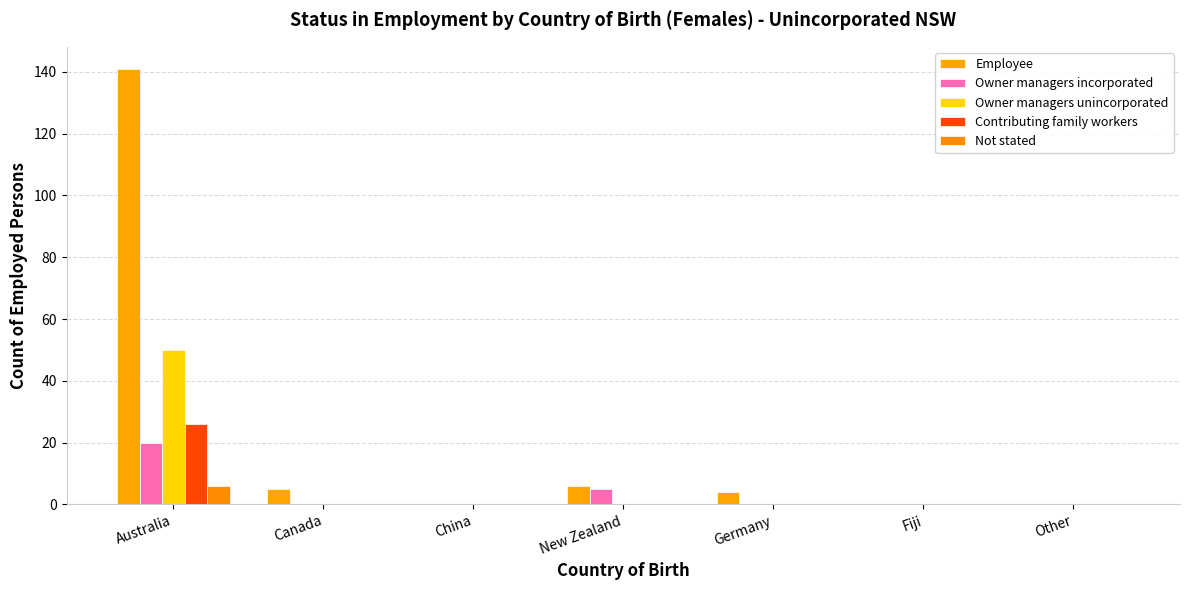

How many groups of bars are there?

7